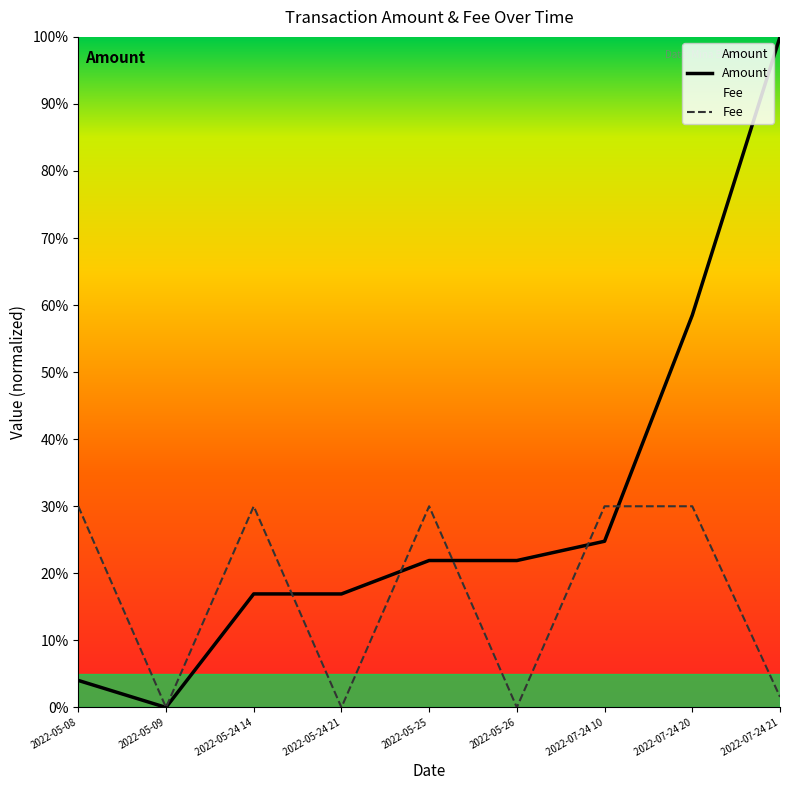

What position from the right is 2022-07-24 10?

3